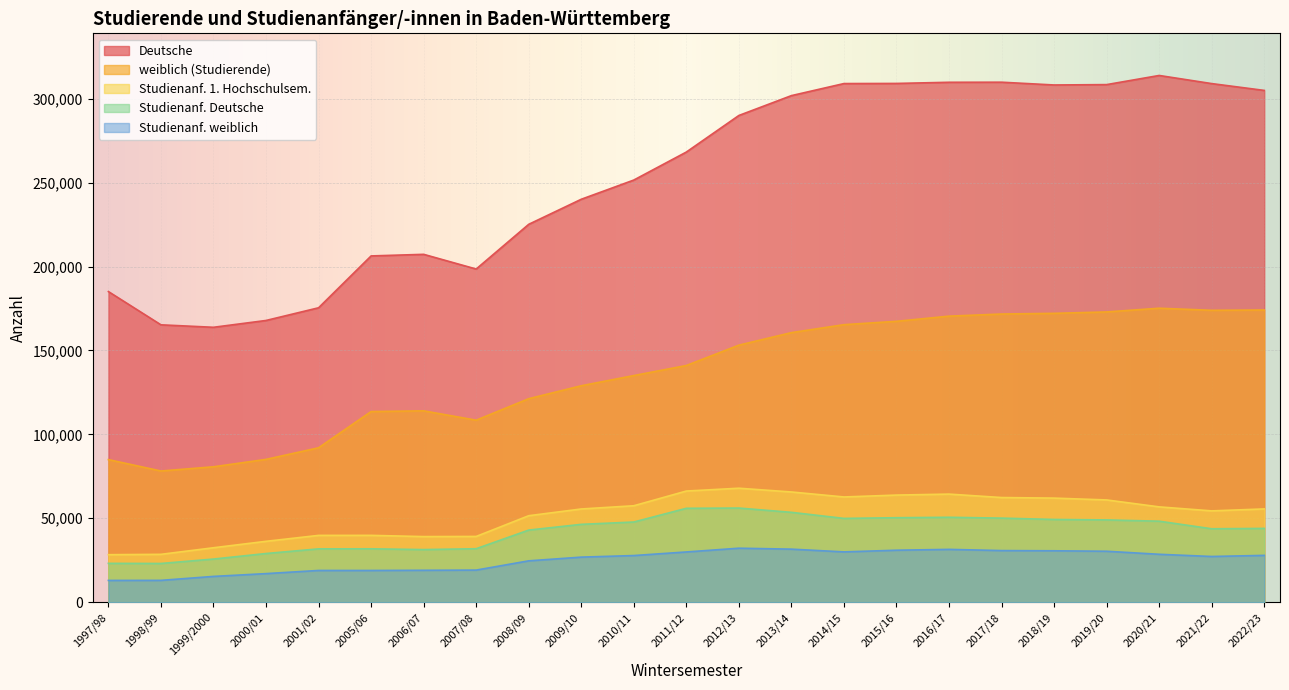

Where is weiblich (Studierende) nearest to the value 126664?

2009/10